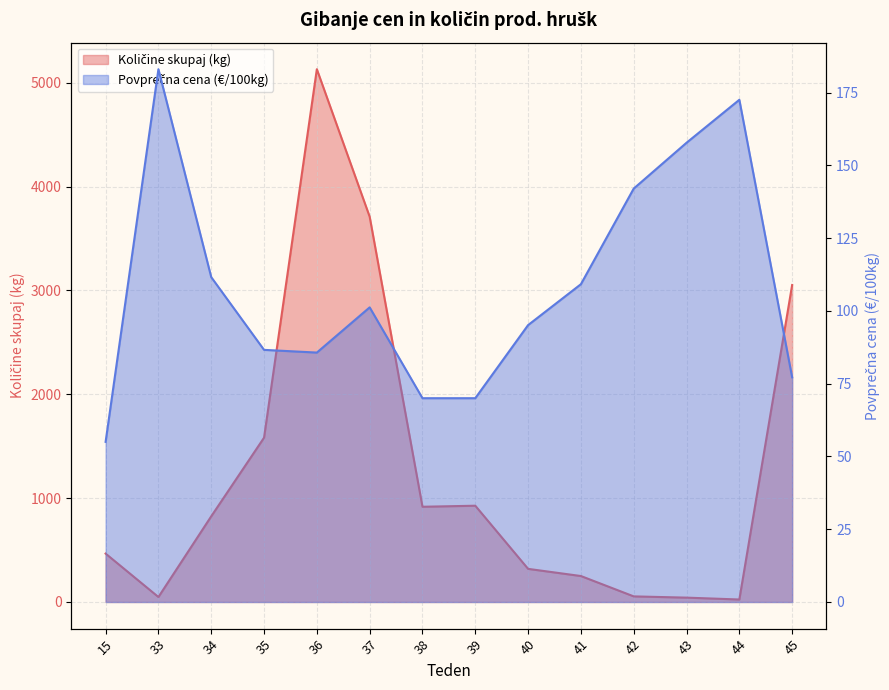

True or false: Povprečna cena (€/100kg) has a value of 142.0 at 42.

True